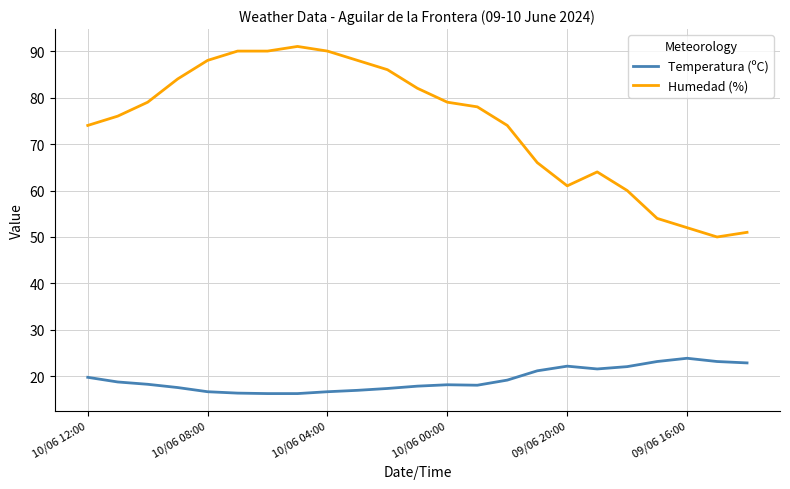

What is the difference between the maximum and minimum values in the Temperatura (ºC) series?

7.6